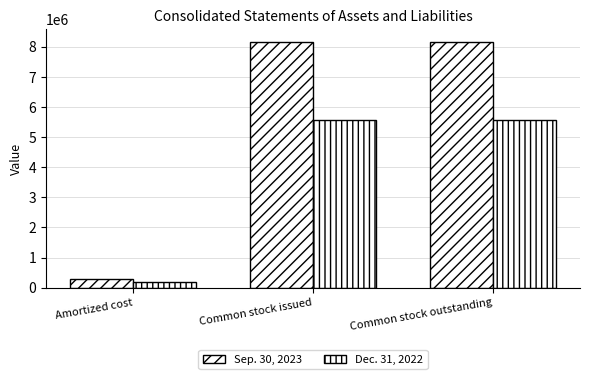

Rank the categories by Dec. 31, 2022 value from highest to lowest.

Common stock issued, Common stock outstanding, Amortized cost